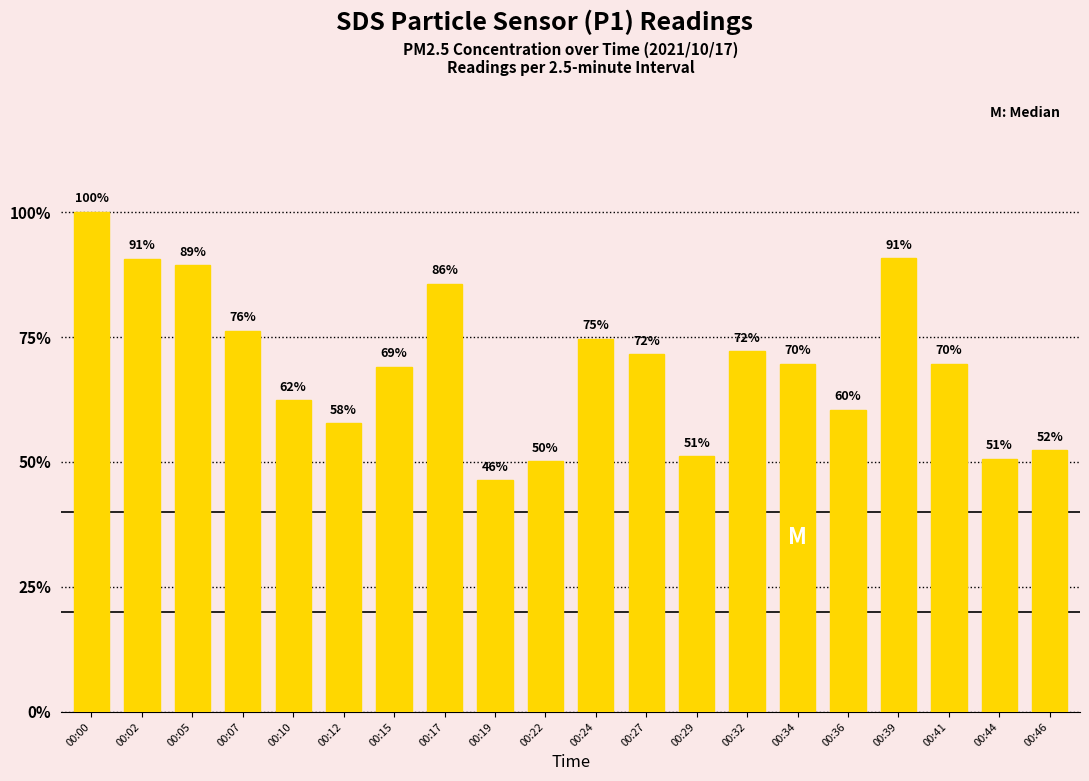

Are the bars grouped side by side (vs. stacked)?

No